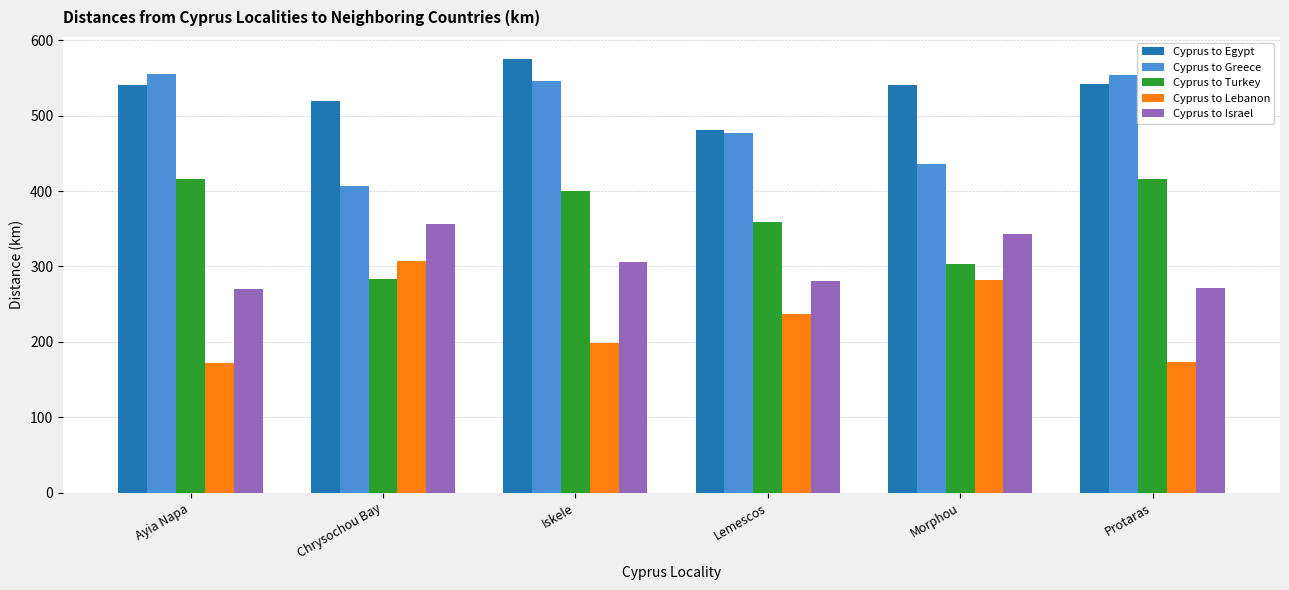

Where is Cyprus to Egypt nearest to the value 528?

Chrysochou Bay